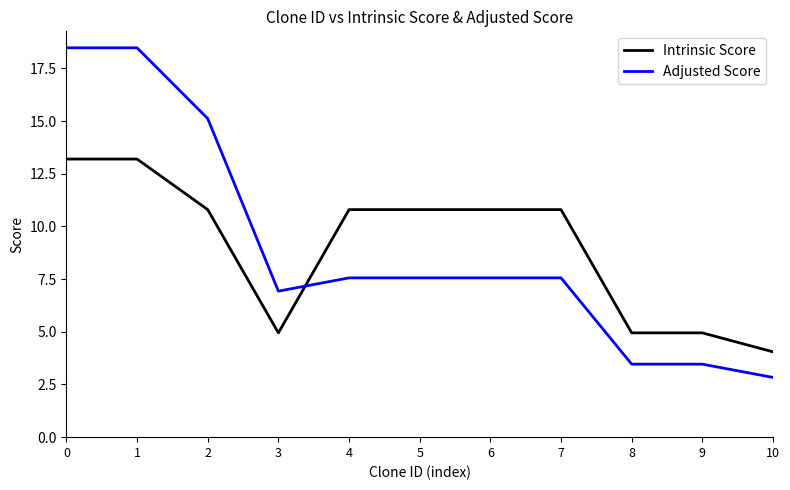

Between which two adjacent categories do Adjusted Score and Intrinsic Score first intersect?

3 and 4